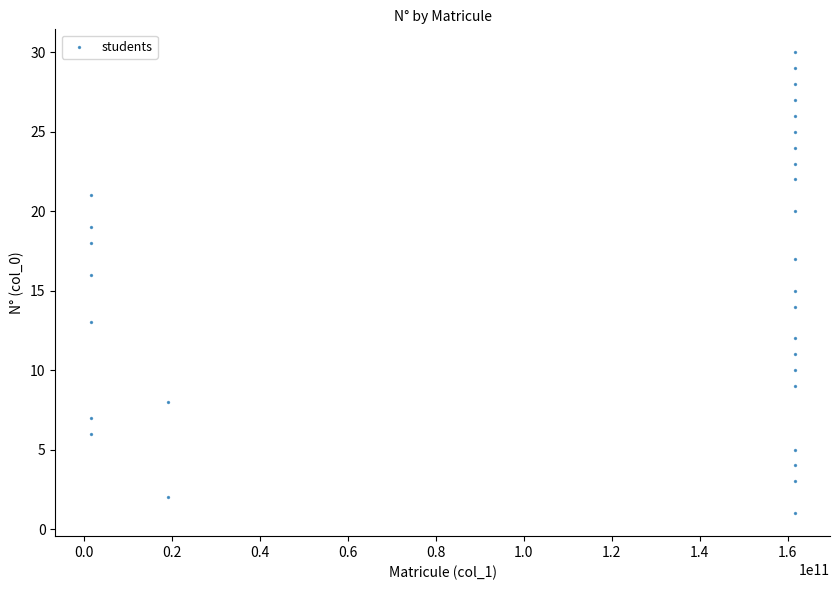

What is the range of X values (max minus min)?

160233019754